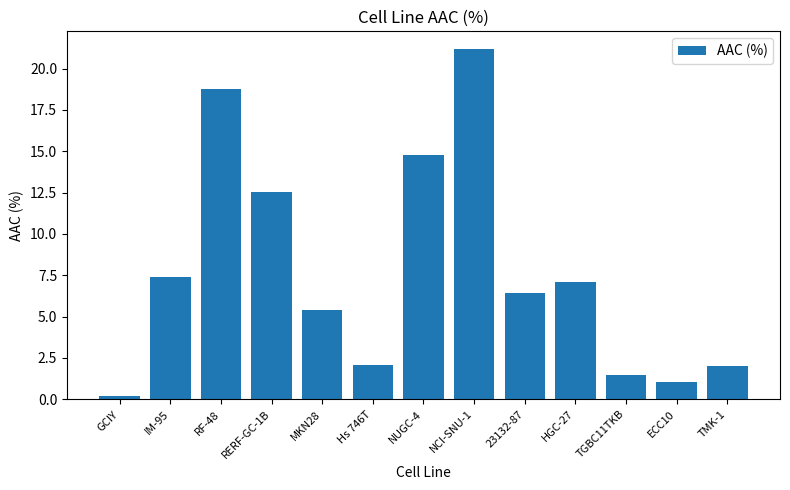

What is the label of the 2nd bar from the left?

IM-95